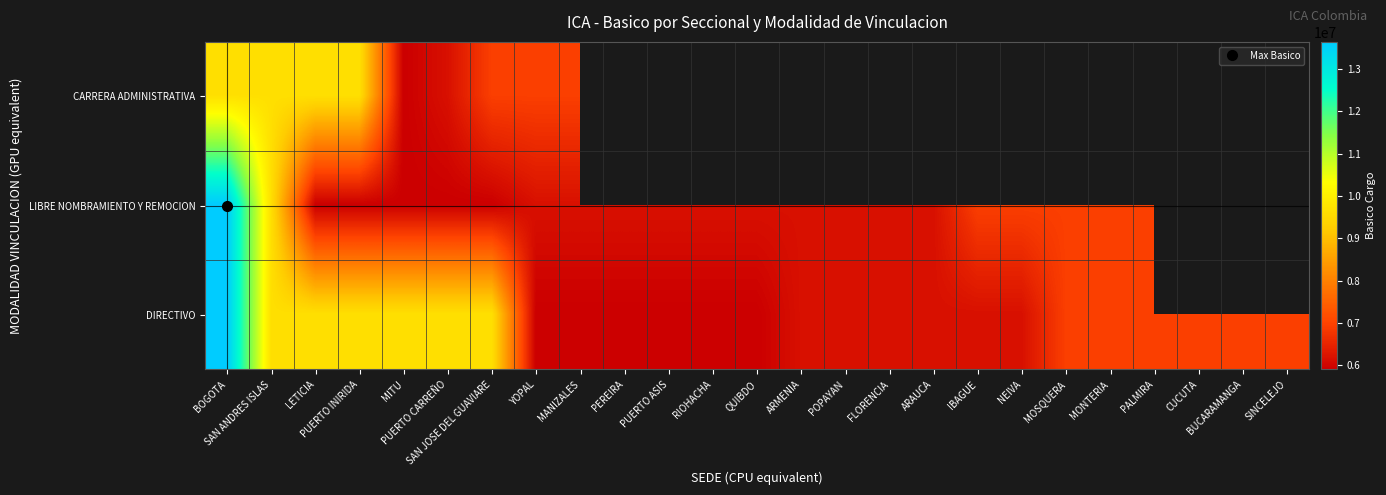

Which series has the largest range (max minus min)?

LIBRE NOMBRAMIENTO Y REMOCION